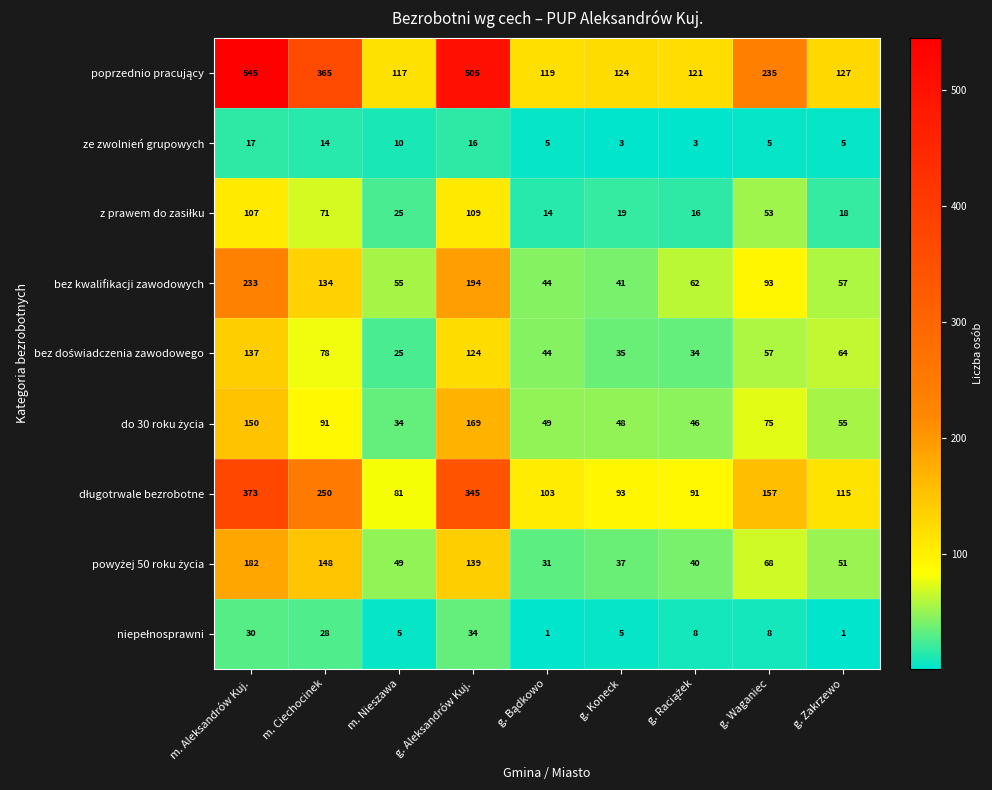

What is the spread (max minus min) of values at m. Aleksandrów Kuj.?

528